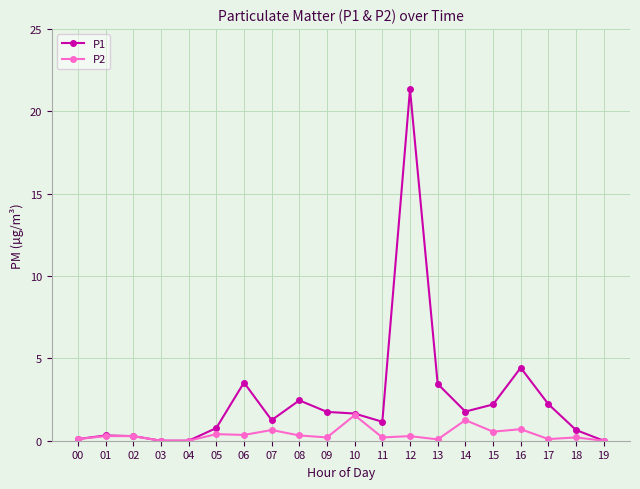

List the series in order of their peak value, lowest first.

P2, P1